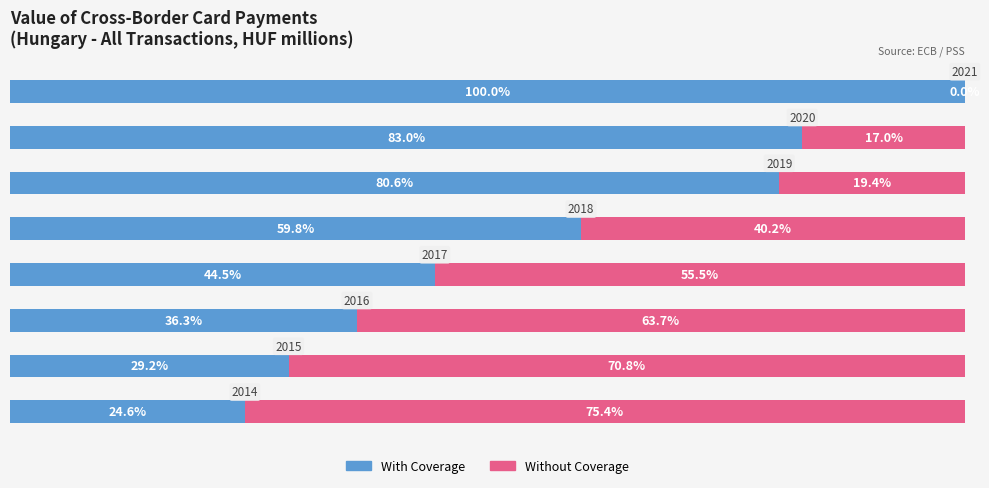

What is the difference between the second highest and minimum values in the Without Coverage series?

70.8